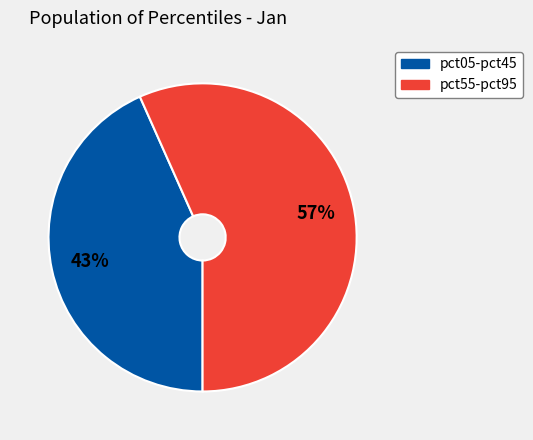

Is there a majority slice in this chart?

Yes